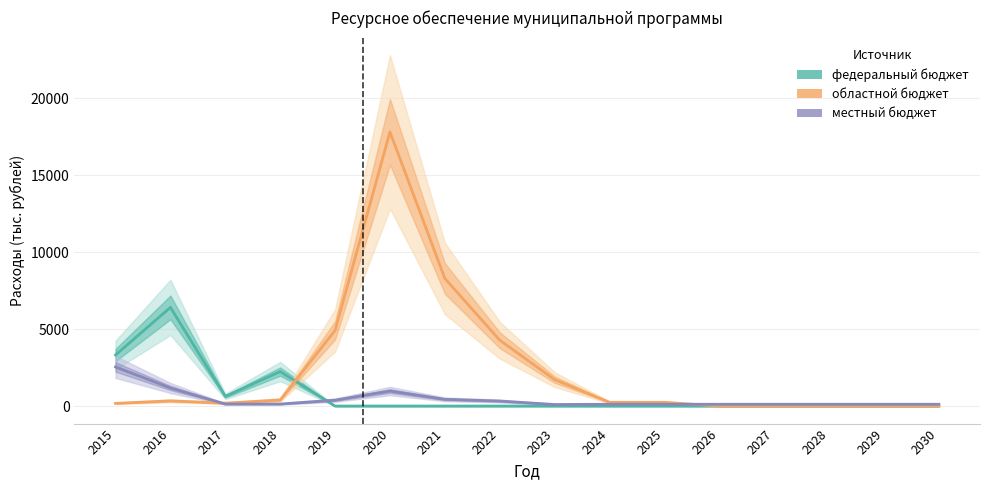

What are all the series names shown in the legend?

федеральный бюджет, областной бюджет, местный бюджет